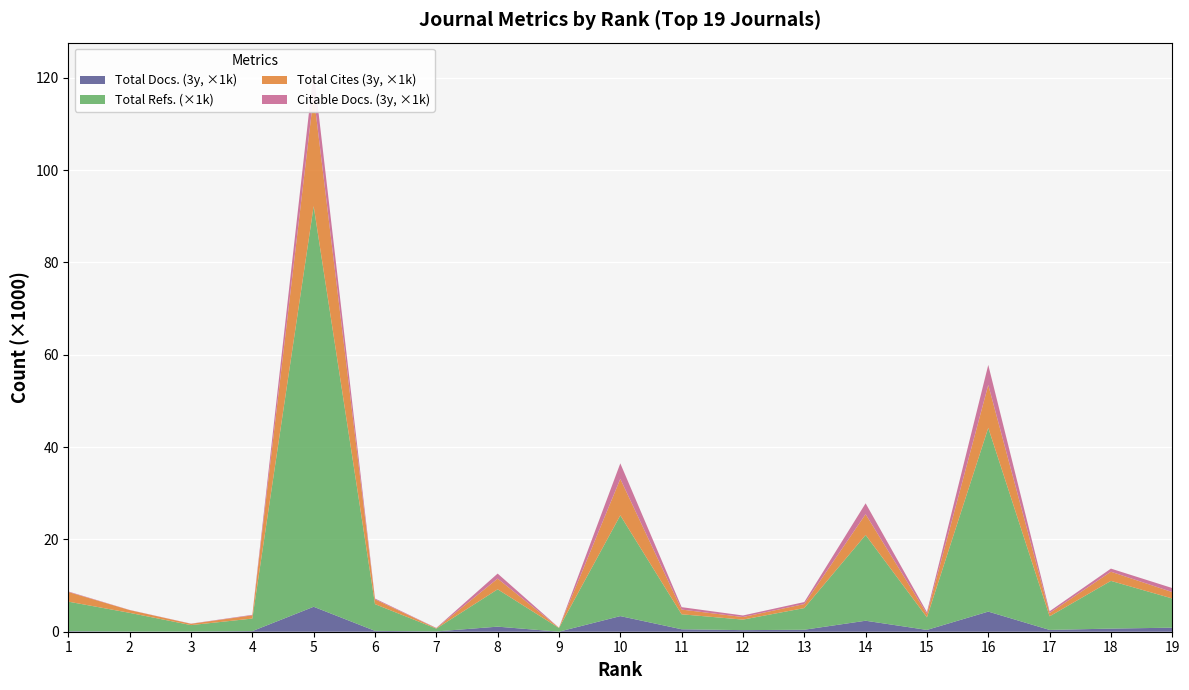

Reading left to right, list all the values displayed in this chart.

Total Docs. (3years): 1=114	2=38	3=41	4=134	5=5404	6=188	7=66	8=1099	9=11	10=3383	11=532	12=343	13=429	14=2380	15=390	16=4359	17=389	18=676	19=877
Total Refs.: 1=6401	2=4051	3=1392	4=2715	5=86776	6=5790	7=607	8=8088	9=799	10=21824	11=3242	12=2282	13=4695	14=18575	15=2723	16=39810	17=2947	18=10336	19=6323
Total Cites (3years): 1=2090	2=593	3=281	4=699	5=23961	6=1028	7=85	8=2315	9=47	10=7898	11=1025	12=557	13=876	14=4507	15=742	16=9296	17=711	18=1989	19=1385
Citable Docs. (3years): 1=111	2=38	3=39	4=117	5=5384	6=182	7=66	8=1094	9=10	10=3363	11=522	12=338	13=425	14=2354	15=389	16=4327	17=385	18=669	19=875